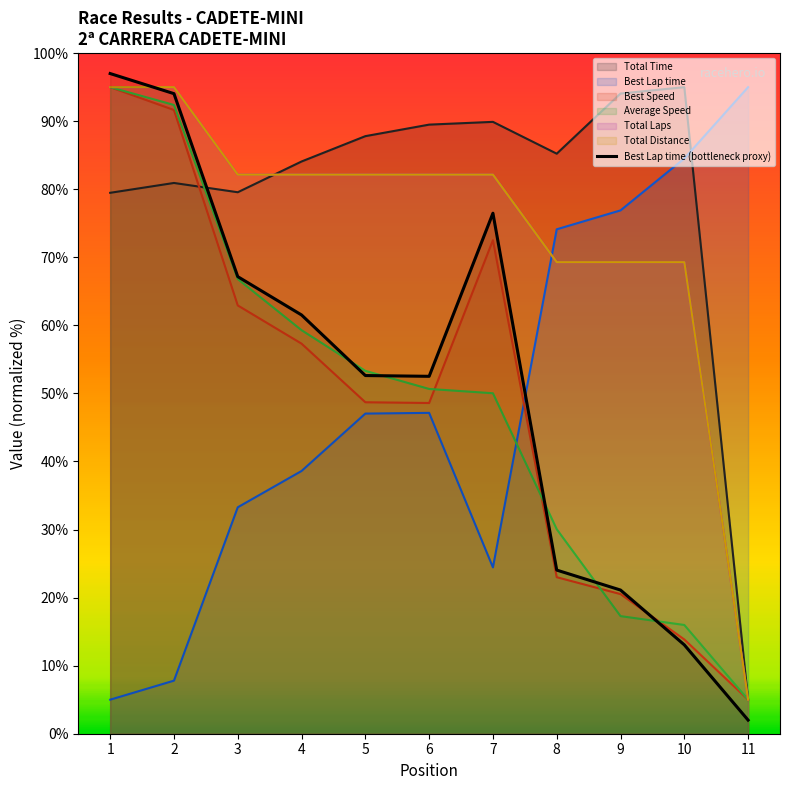

Where do Average Speed and Total Time first cross each other?

2 and 3